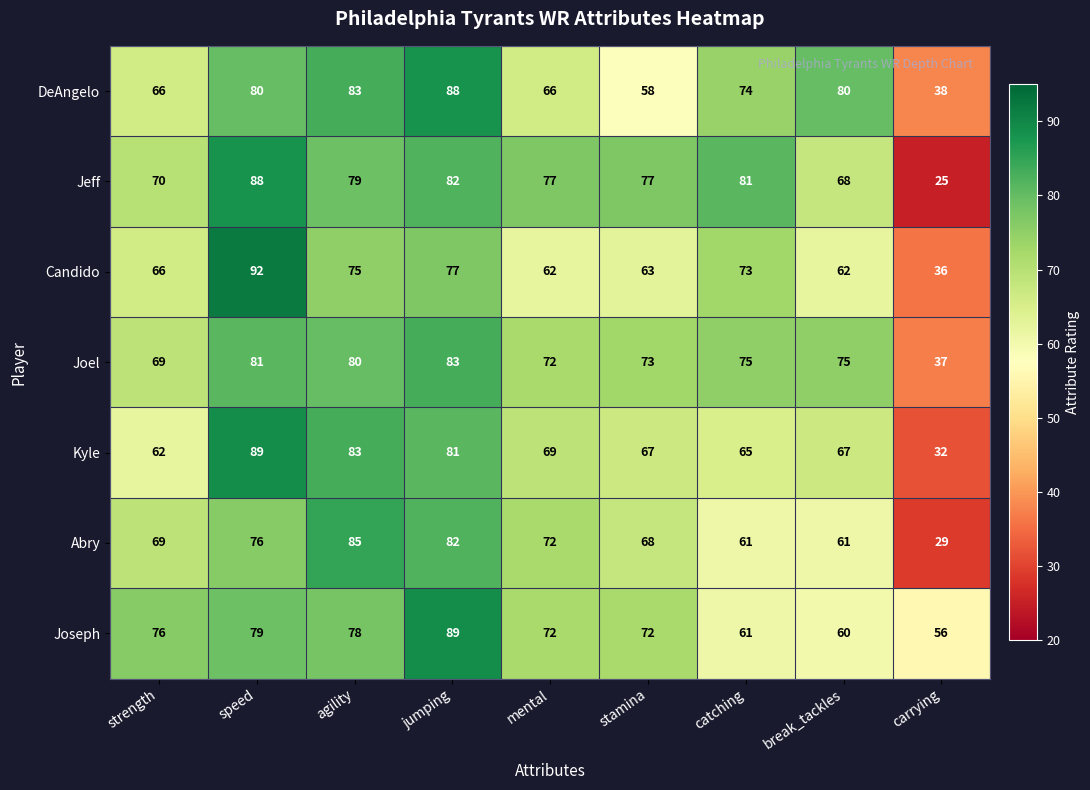

Which category has the highest value across all series?

speed